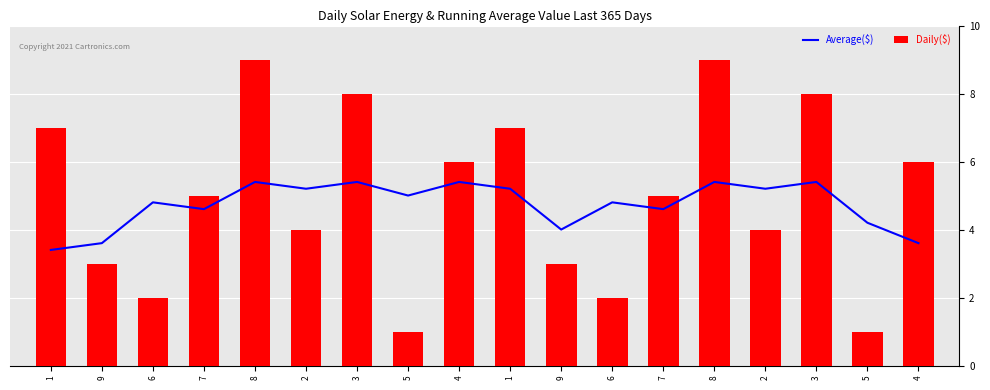

At which label does Average($) reach its peak?

3